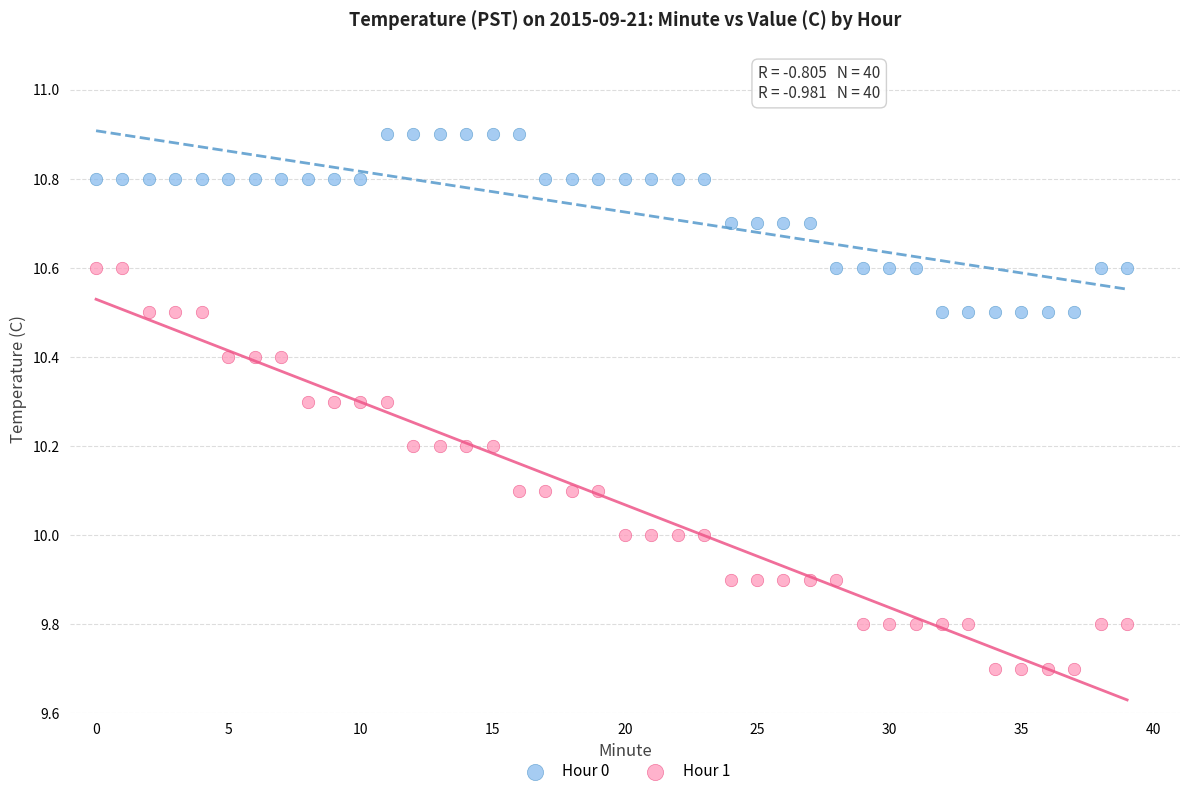

Which series has the largest Y range (max minus min)?

Hour 1